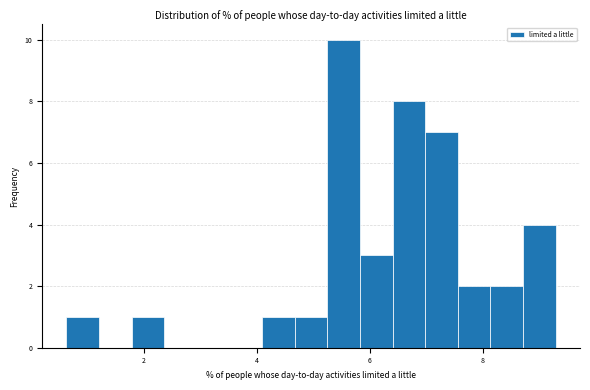

Read against the x-axis, roughly where is the centre of the tallest bar?

5.6